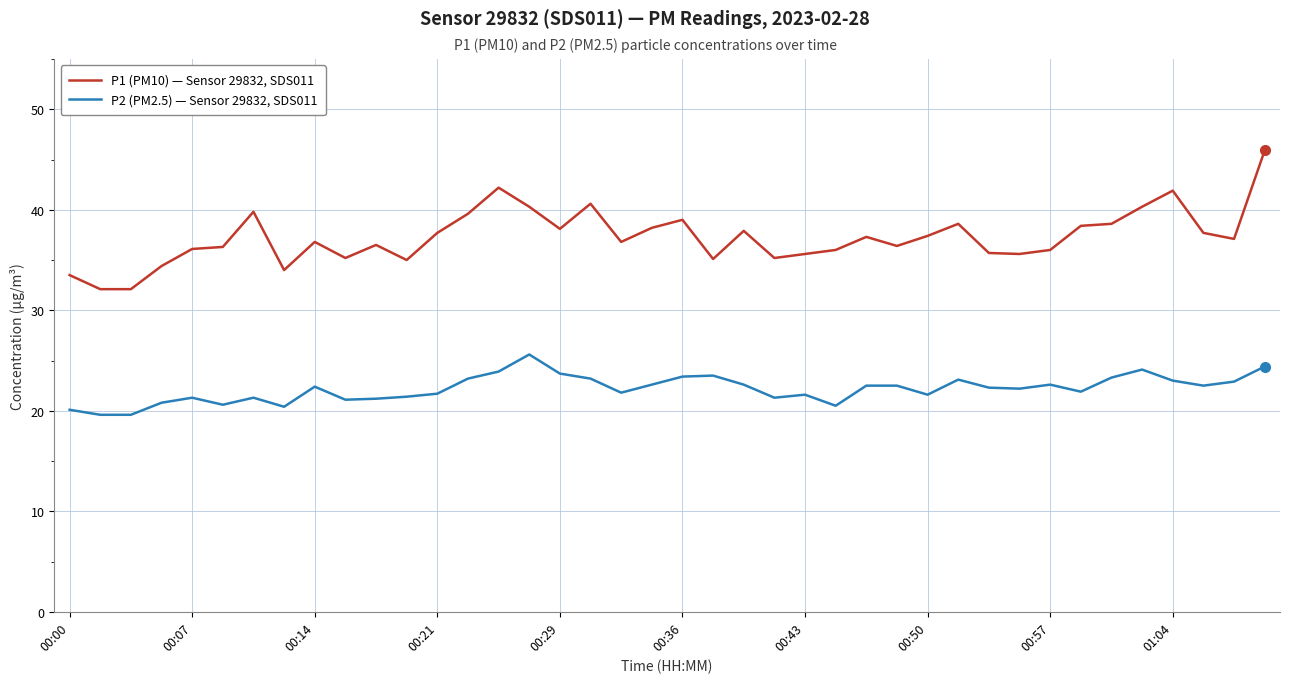

What is the greatest value displayed?

45.9